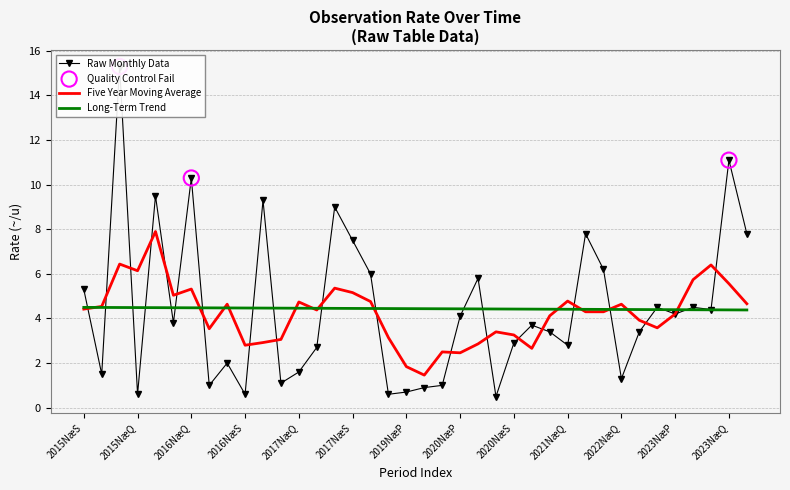

Approximately how many times larger is the value at 35 compared to 4?

0.5